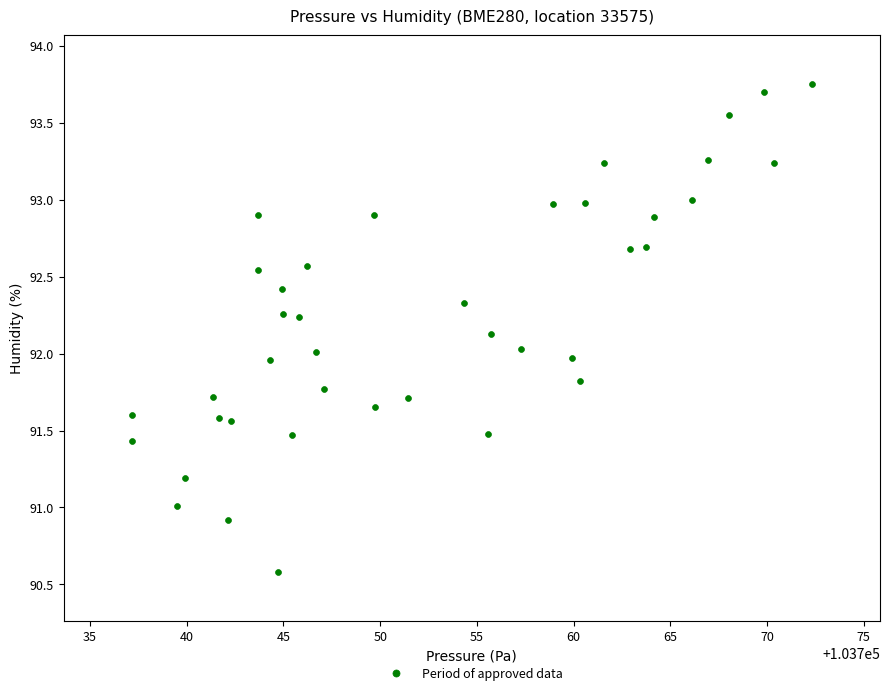

What is the range of Y values (max minus min)?

3.2